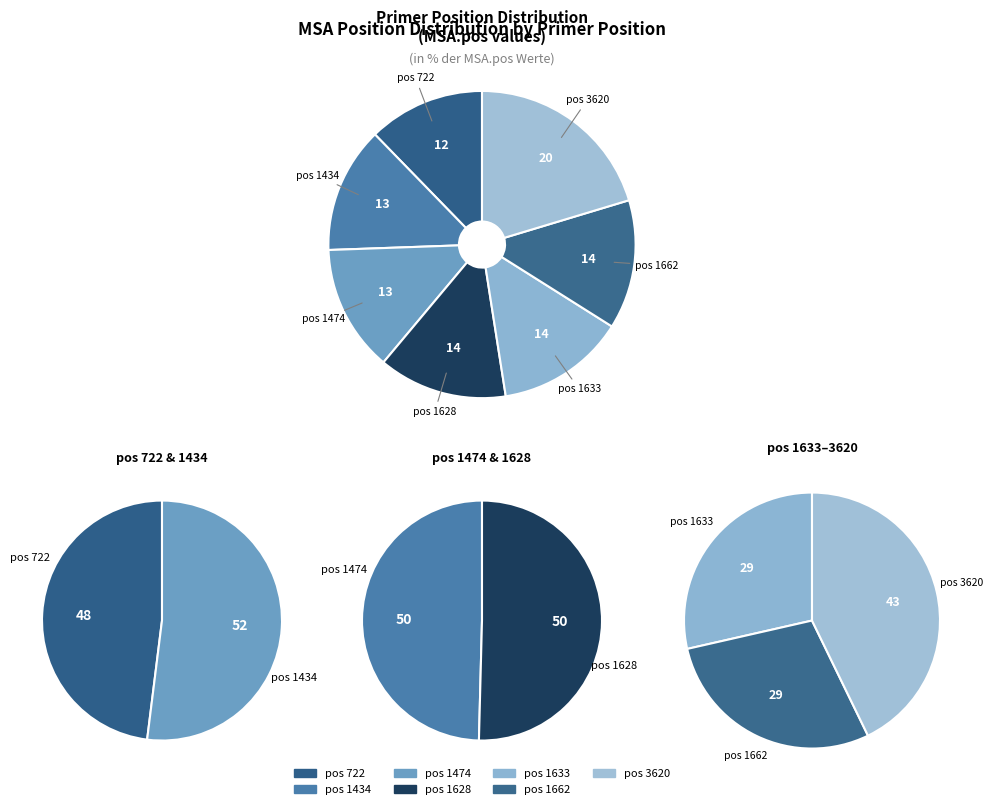

To the nearest percent, what is the difference between the largest and smallest slice percentages?

8%